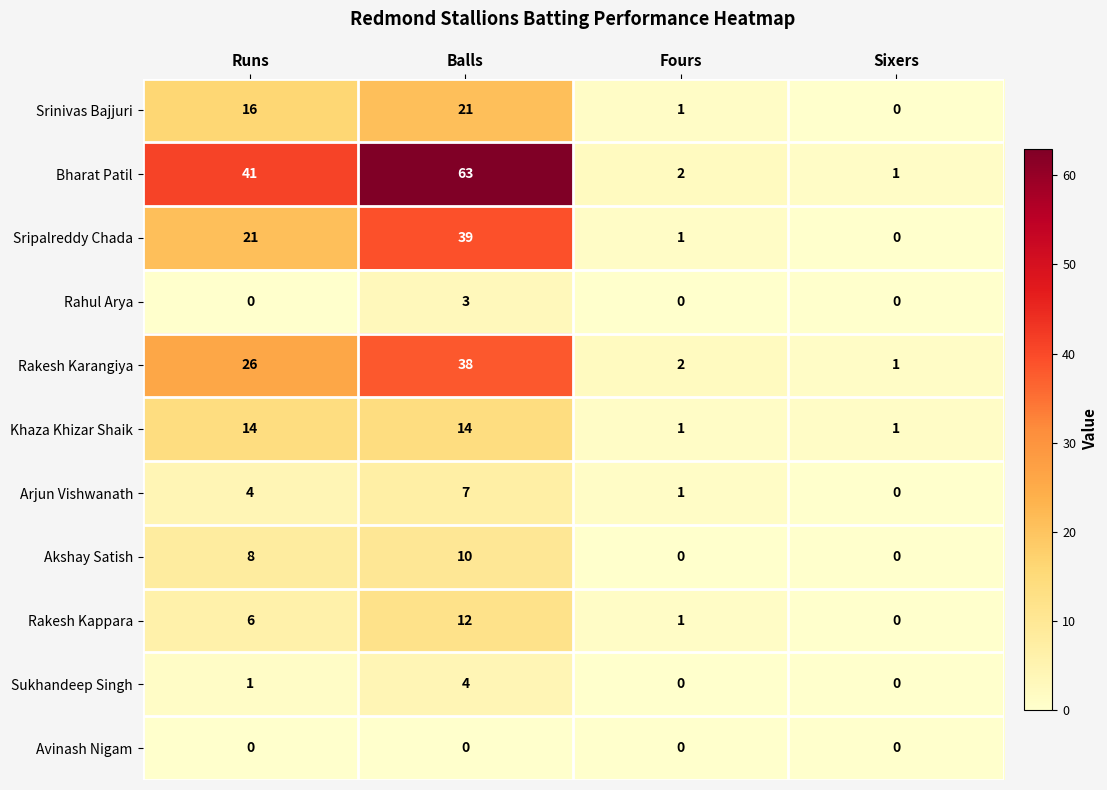

Count the number of data series in this chart.

11